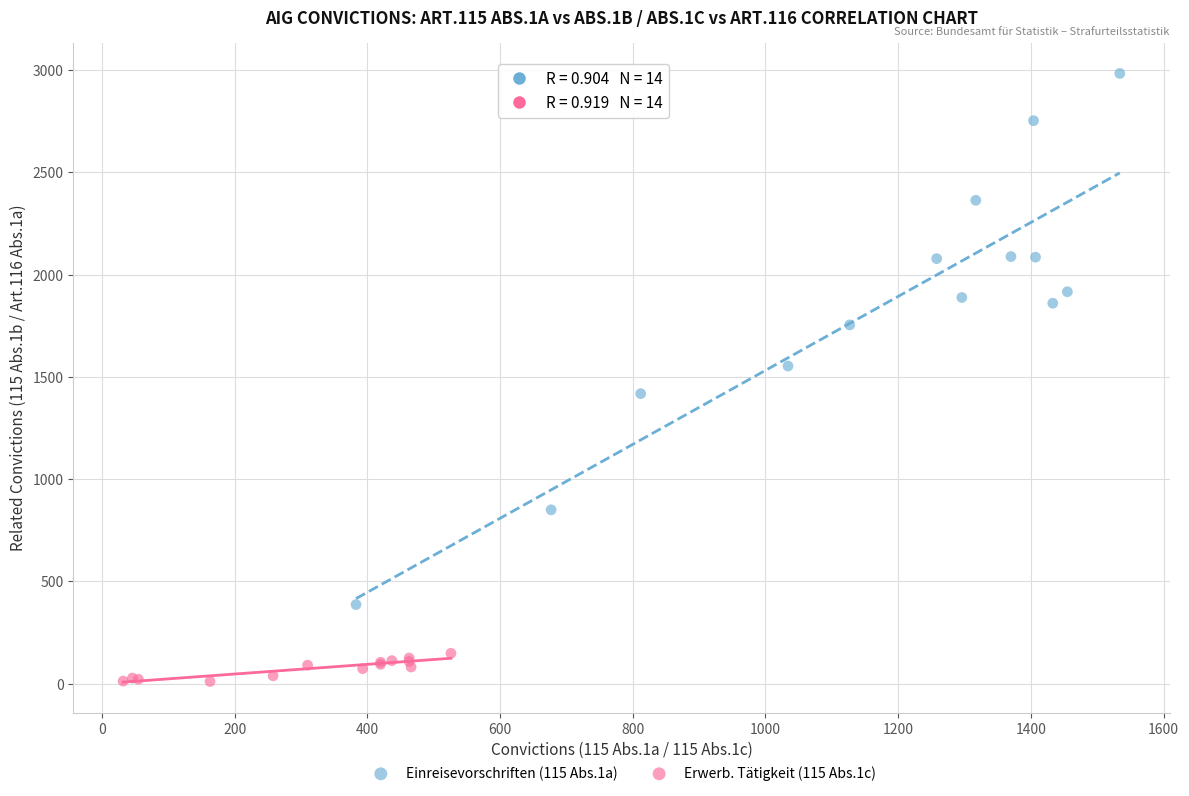

Which series reaches the maximum Y coordinate?

Einreisevorschriften (115 Abs.1a)